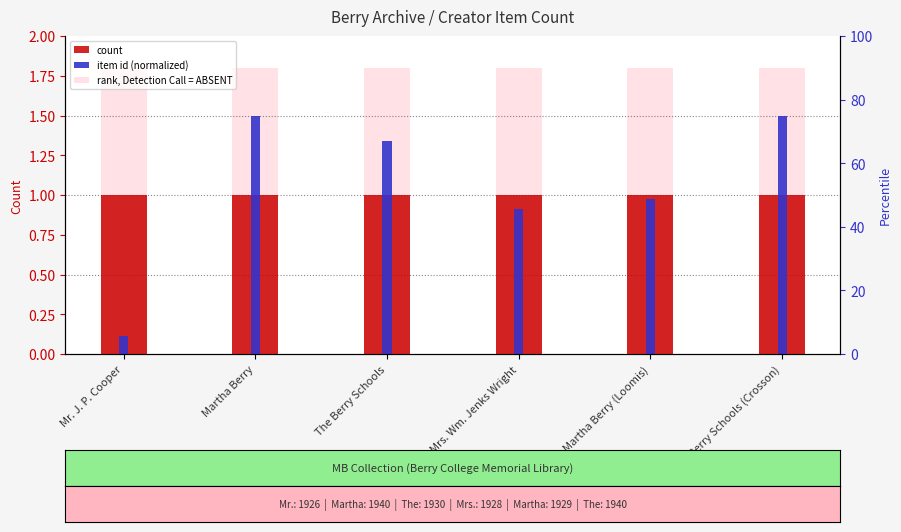

How many groups of bars are there?

6